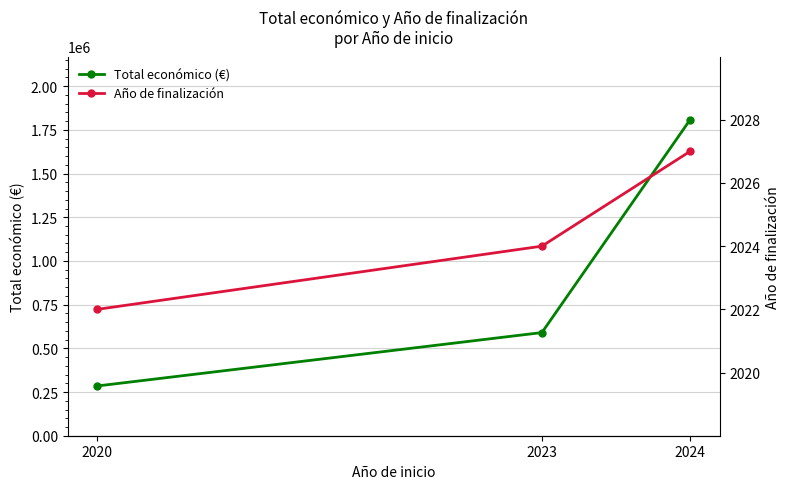

Which series has the largest range (max minus min)?

Total económico (€)